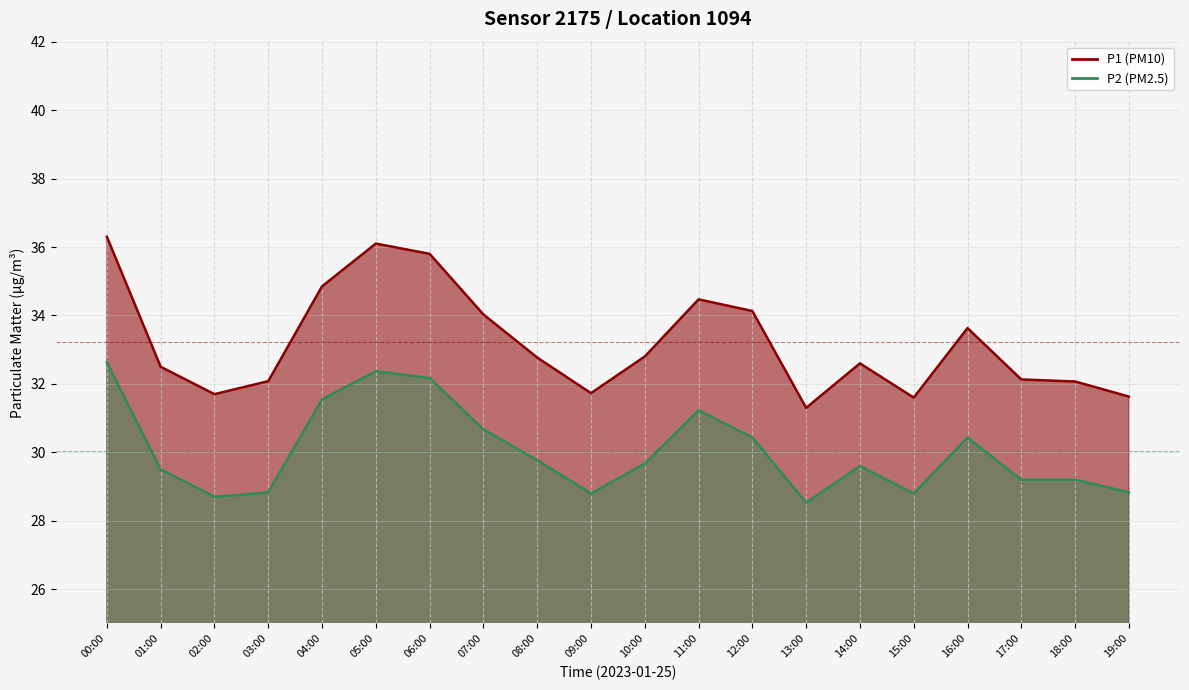

Reading left to right, list all the values displayed in this chart.

P1: 36.3	32.5	31.7	32.1	34.9	36.1	35.8	34.0	32.8	31.7	32.8	34.5	34.1	31.3	32.6	31.6	33.6	32.1	32.1	31.6
P2: 32.6	29.5	28.7	28.8	31.6	32.4	32.2	30.7	29.8	28.8	29.7	31.2	30.4	28.5	29.6	28.8	30.4	29.2	29.2	28.8